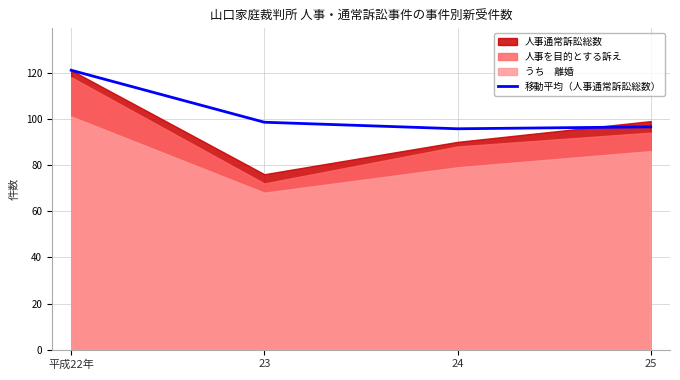

Reading left to right, extract all data points from this chart.

平成22年=121.0	23=98.5	24=95.7	25=96.5